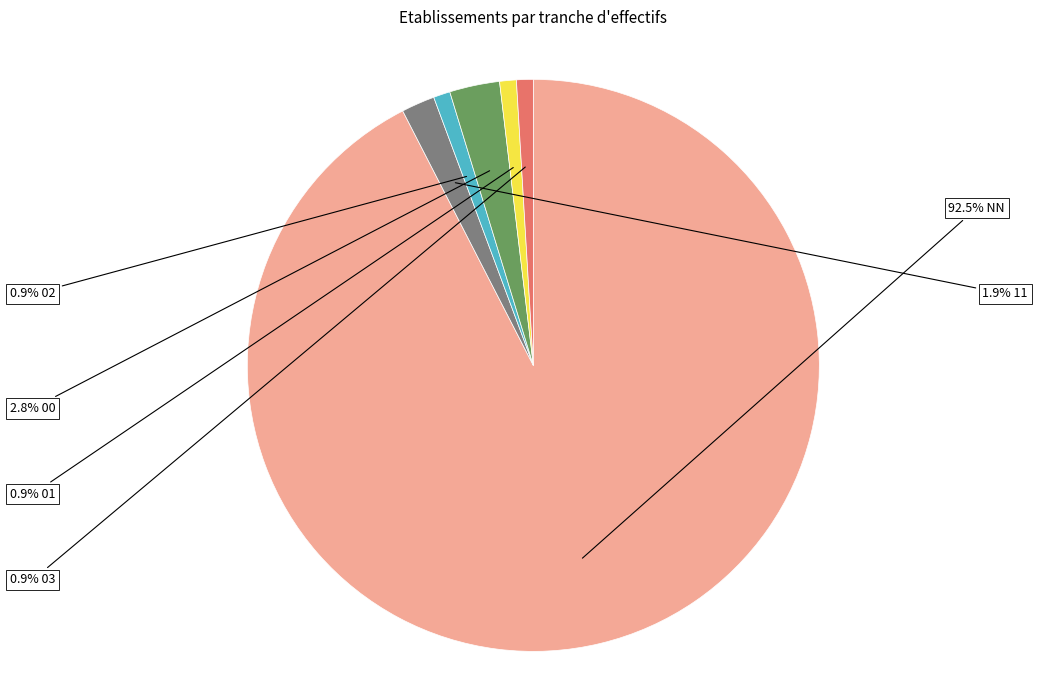

Is there any slice that represents more than half of the pie?

Yes